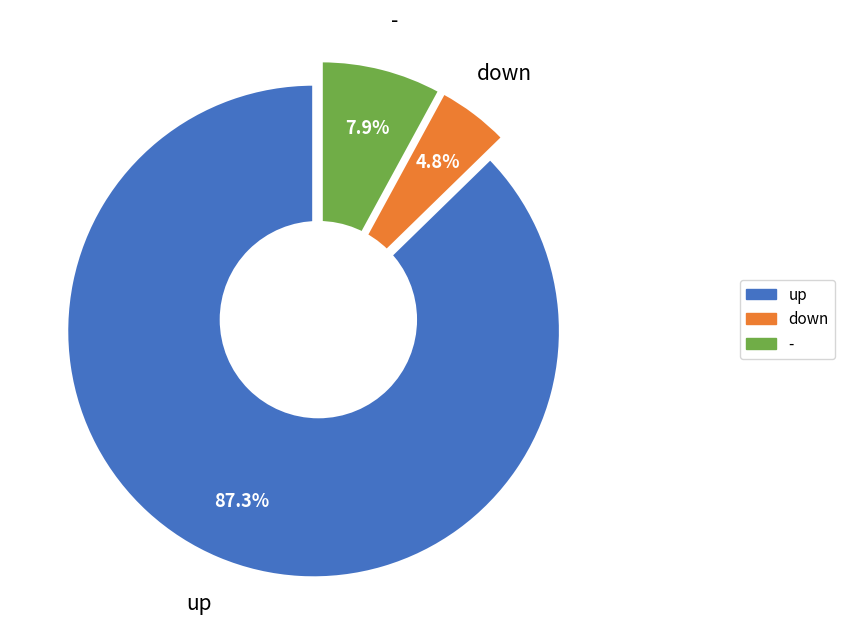

Is up the majority of the pie?

Yes